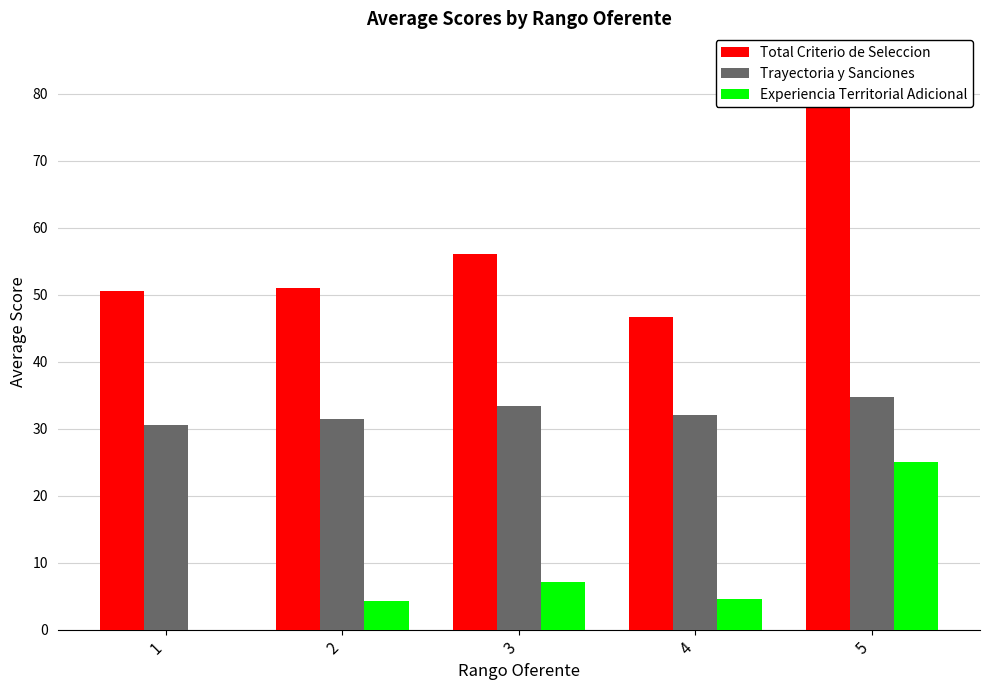

Rank the series at 1 from lowest to highest value.

Experiencia Territorial Adicional, Trayectoria y Sanciones, Total Criterio de Seleccion